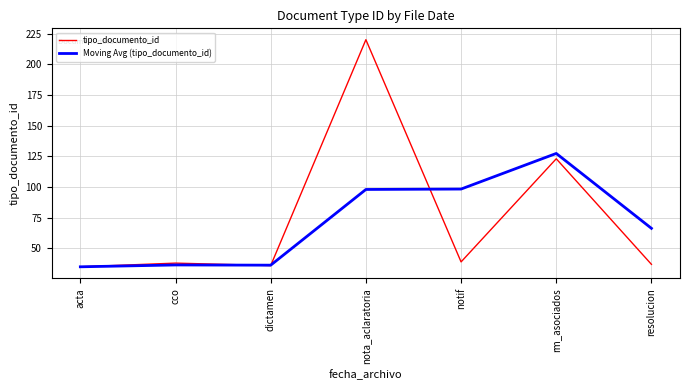

The tipo_documento_id series shows 123.0 at rm_asociados. True or false?

True